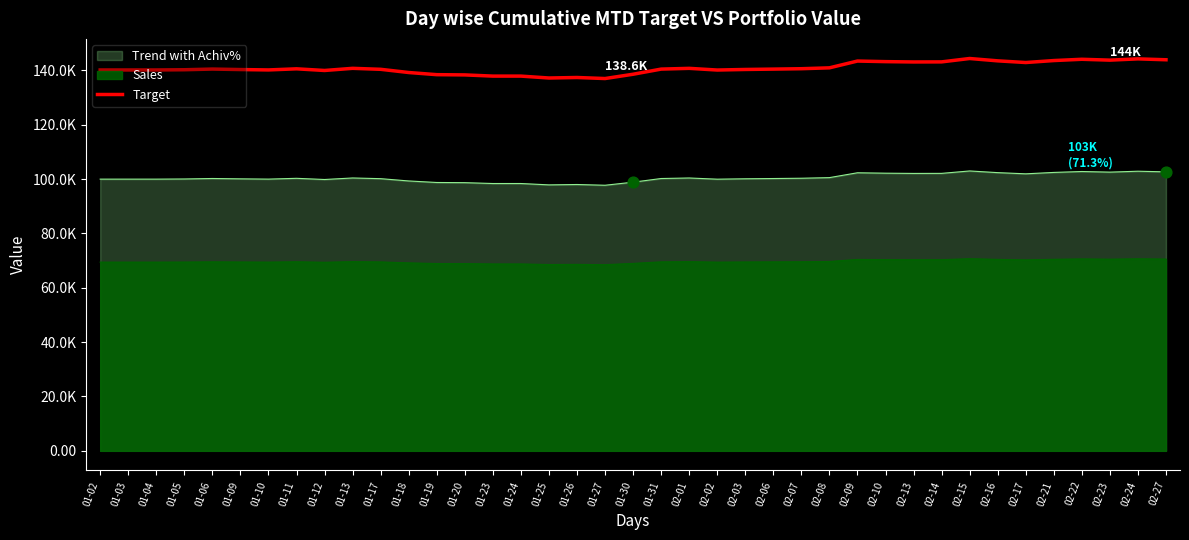

What is the ratio of the value at 01-18 to the value at 02-03?

1.0